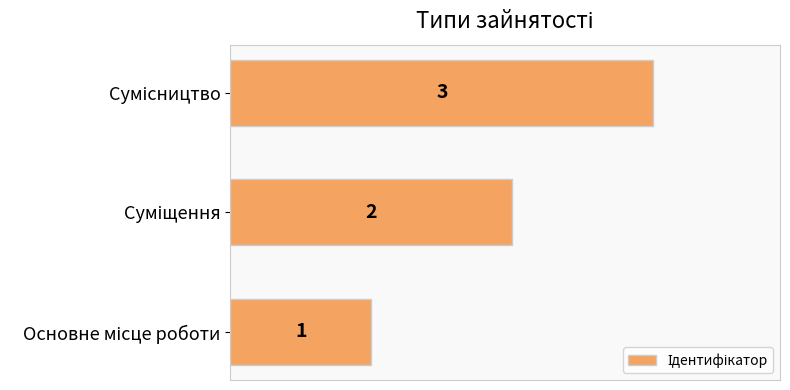

What is the sum of all values?

6